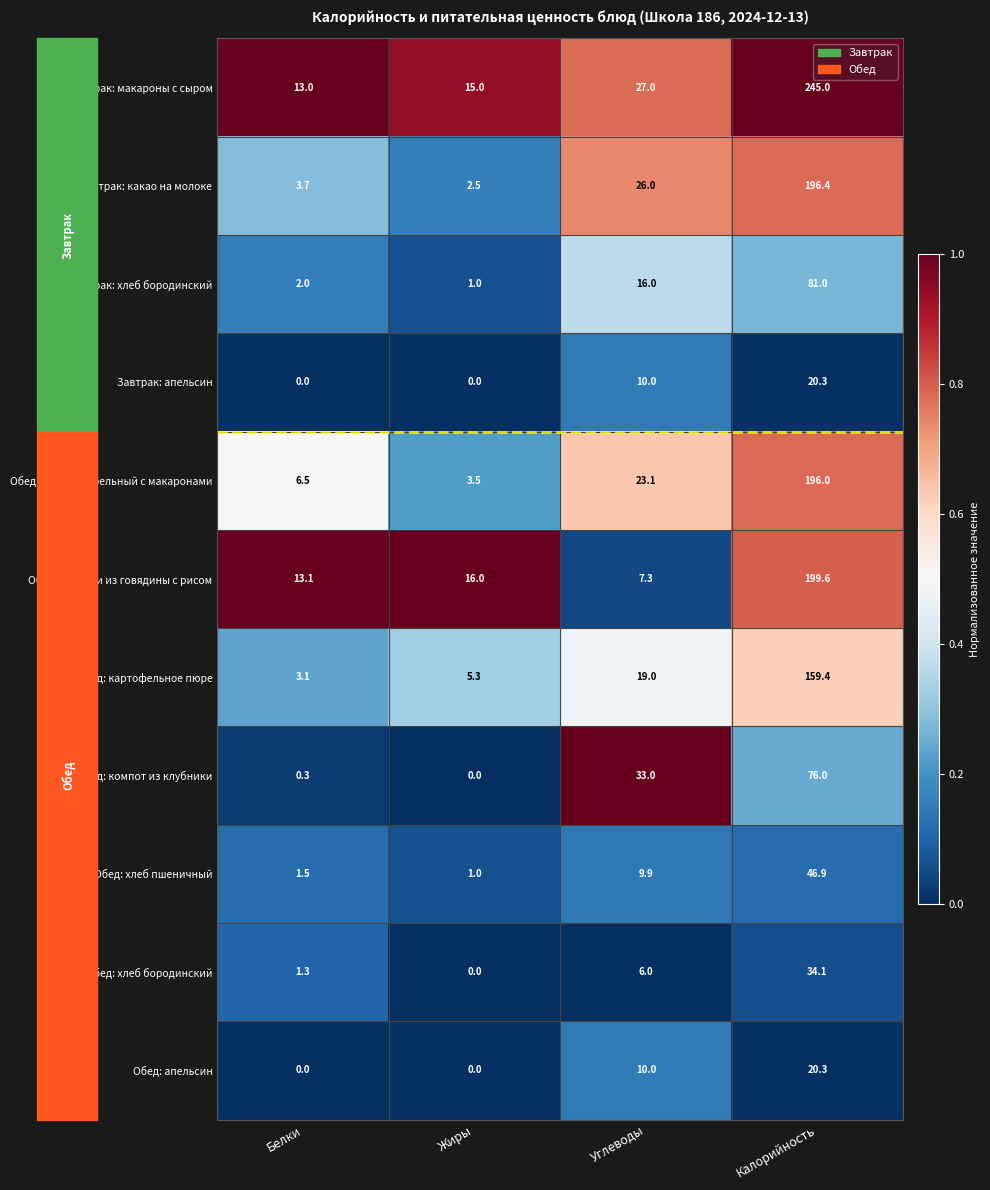

Rank the categories by Завтрак: макароны с сыром value from highest to lowest.

Калорийность, Углеводы, Жиры, Белки